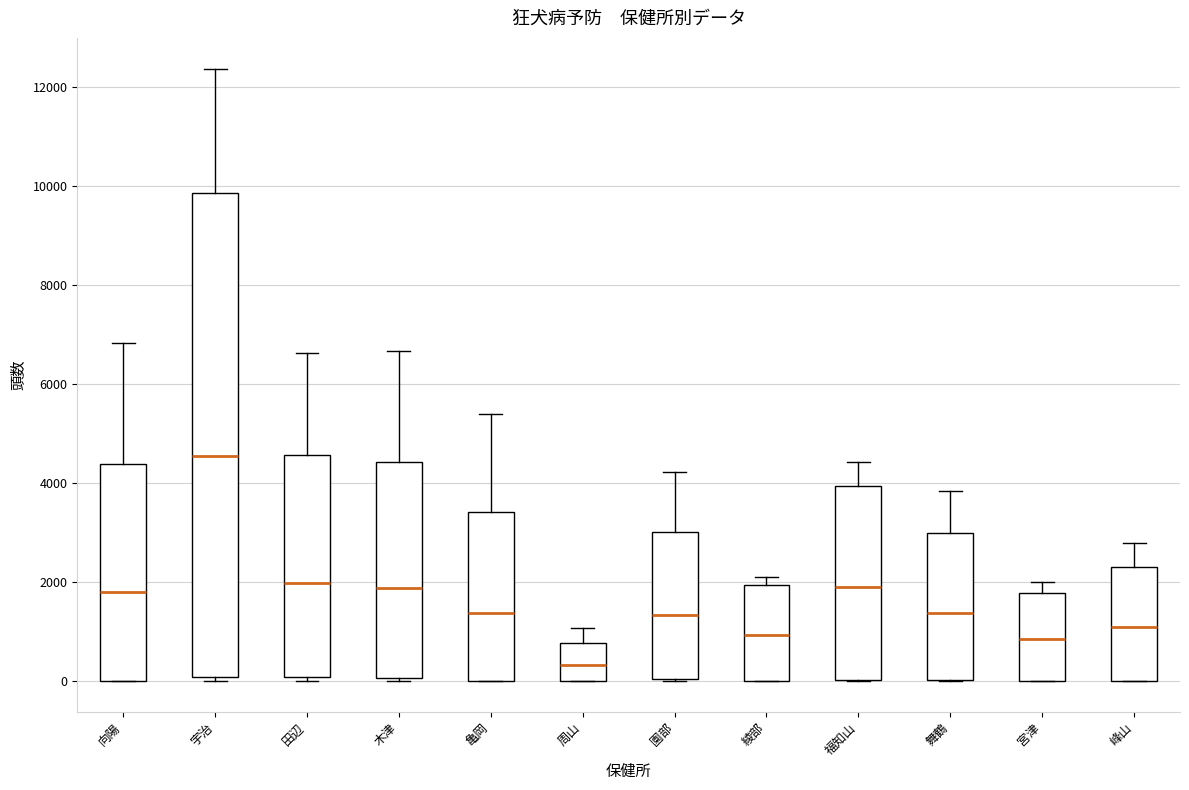

Reading left to right, read every box against the y-axis: the position of its median line, the range the box covers, and the ends of its whiskers. The values are not printed on the chart, so give them approximately, as read against the axis.

向陽: median 1800, box 0 to 4400, whiskers 0 to 6800
宇治: median 4600, box 0 to 9800, whiskers 0 (just below the box's lower edge) to 12400
田辺: median 2000, box 0 to 4600, whiskers 0 (just below the box's lower edge) to 6600
木津: median 1800, box 0 to 4400, whiskers 0 to 6600
亀岡: median 1400, box 0 to 3400, whiskers 0 to 5400
周山: median 400, box 0 to 800, whiskers 0 to 1000
園部: median 1400, box 0 to 3000, whiskers 0 to 4200
綾部: median 1000, box 0 to 2000, whiskers 0 to 2000 (just above the box's upper edge)
福知山: median 2000, box 0 to 4000, whiskers 0 to 4400
舞鶴: median 1400, box 0 to 3000, whiskers 0 to 3800
宮津: median 800, box 0 to 1800, whiskers 0 to 2000
峰山: median 1000, box 0 to 2400, whiskers 0 to 2800